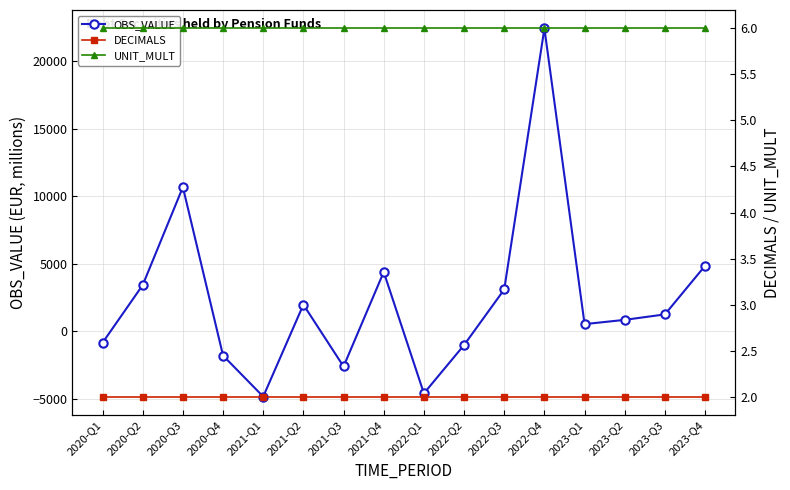

What is the approximate value of OBS_VALUE at 2020-Q4?

-1793.6